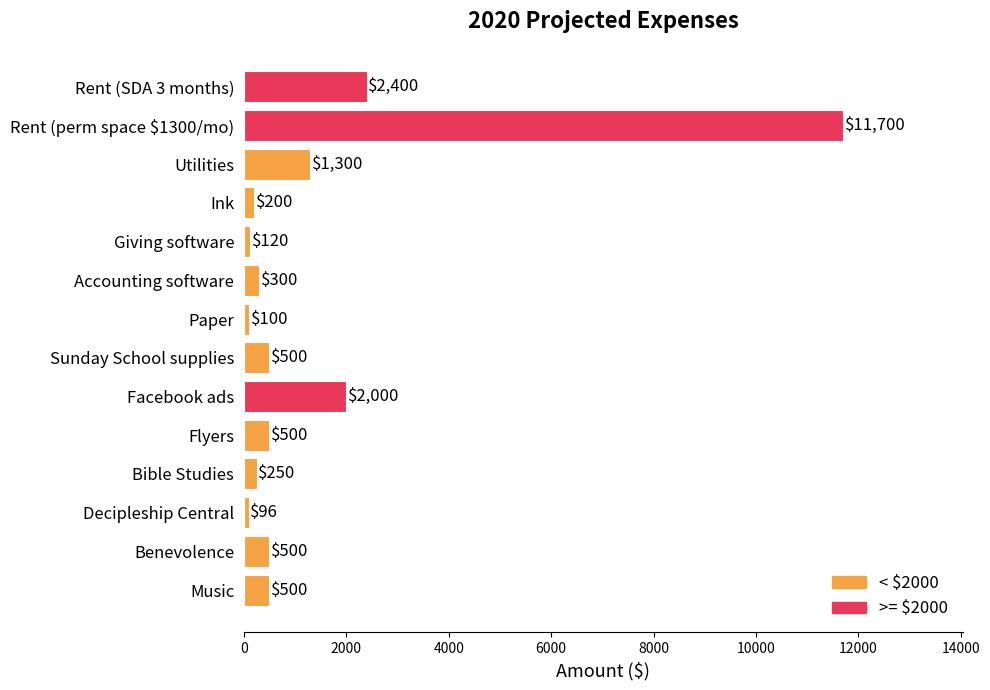

Count the number of categories in the chart.

14